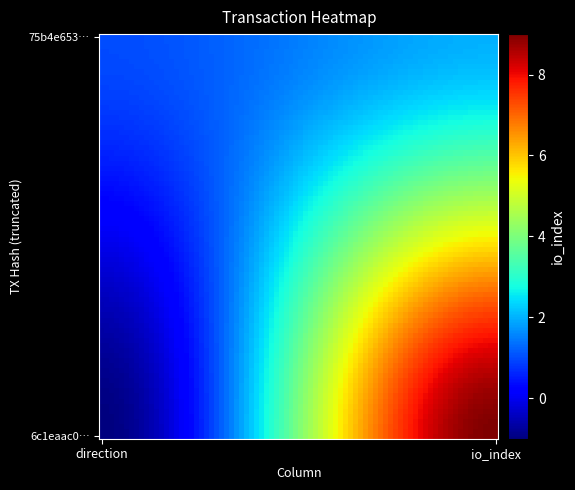

How many series are shown in this chart?

2